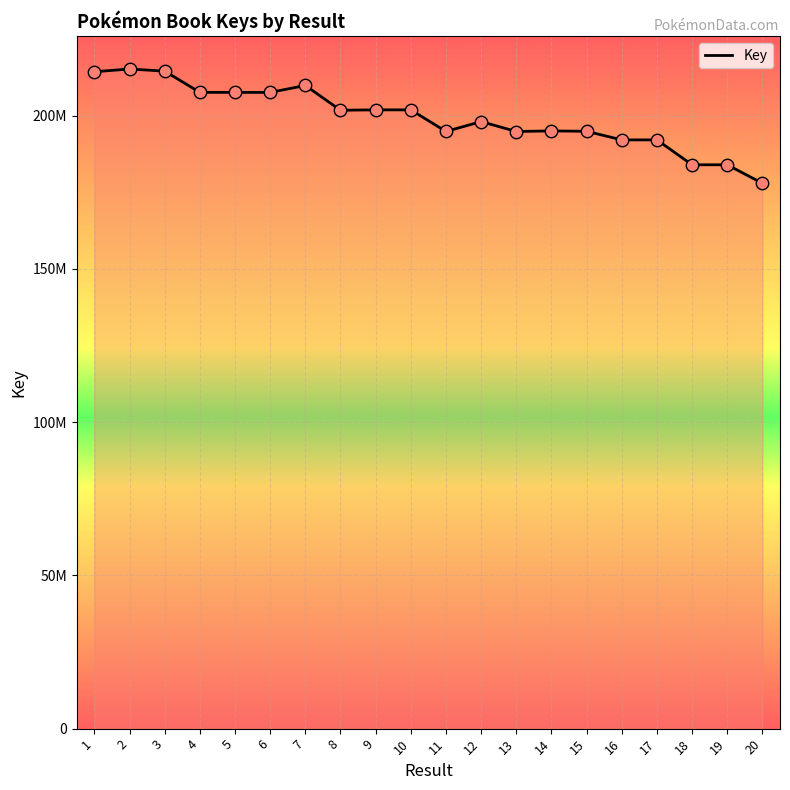

What is the change in value from 1 to 18?

-30348483